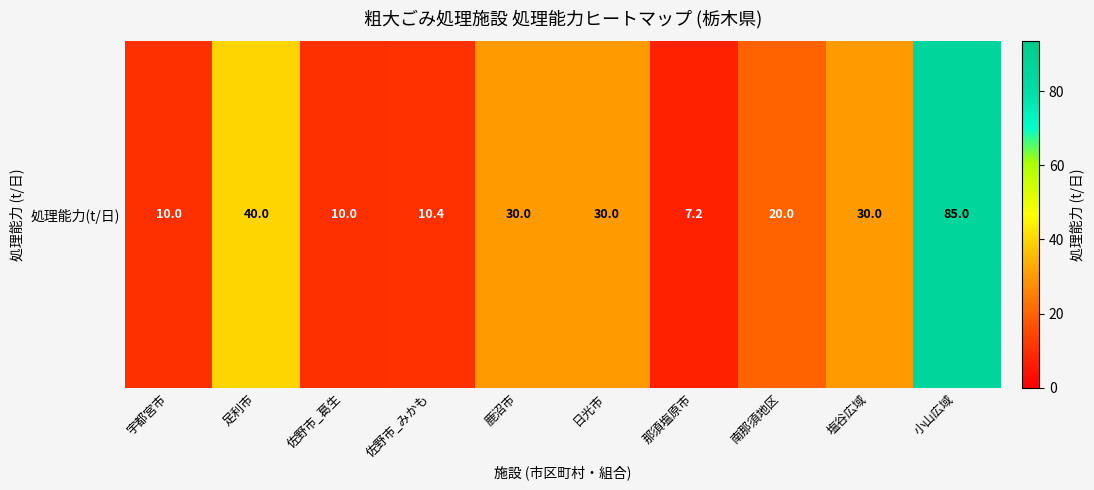

How many data points are above 30?

2